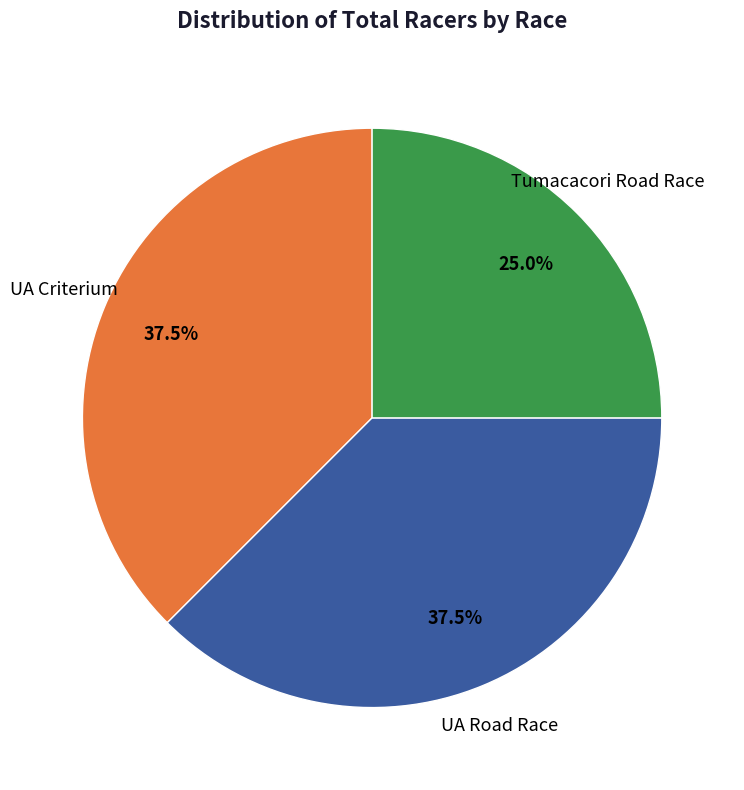

How many slices are in this pie chart?

3